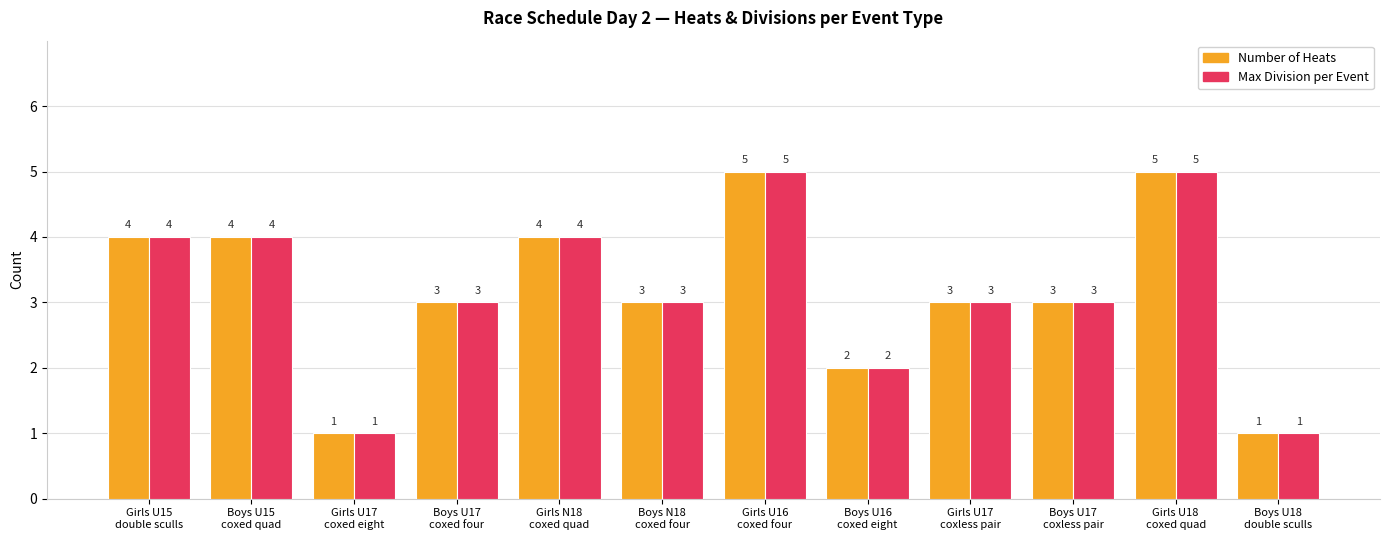

Count the number of categories in the chart.

12